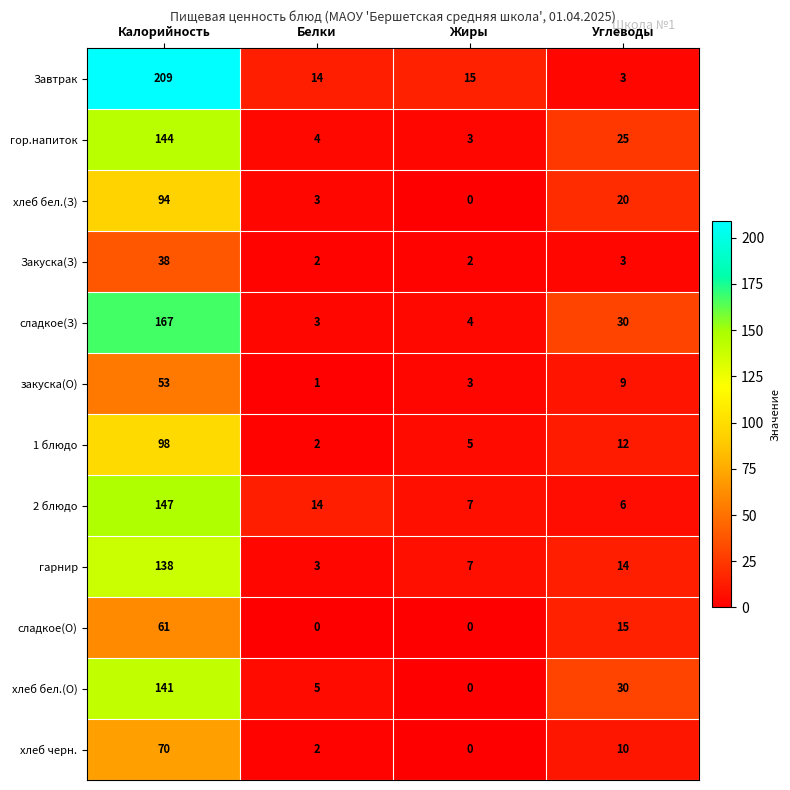

How many series are shown in this chart?

12